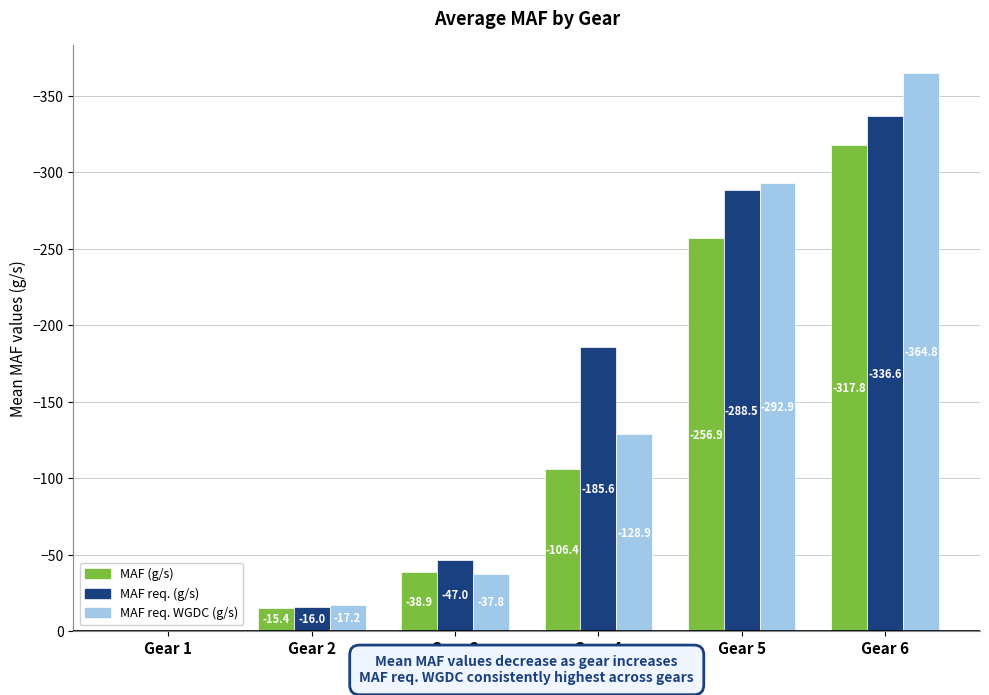

The value of MAF req. (g/s) at Gear 3 is -12.1. True or false?

False